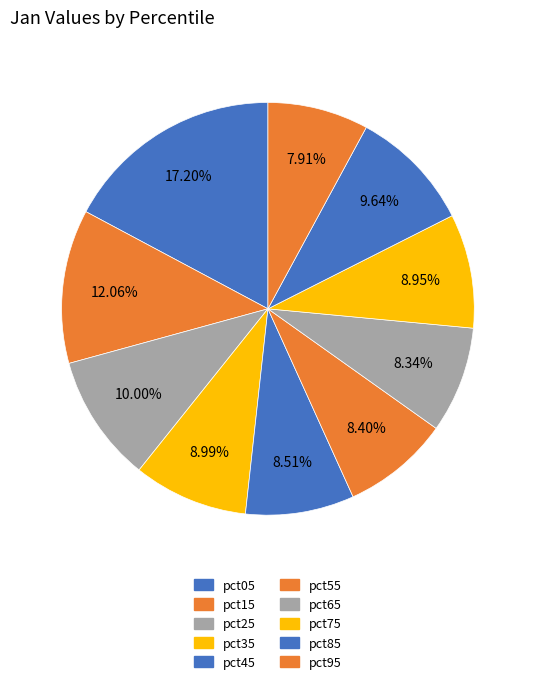

How much of the chart is everything except pct25?

90.0%